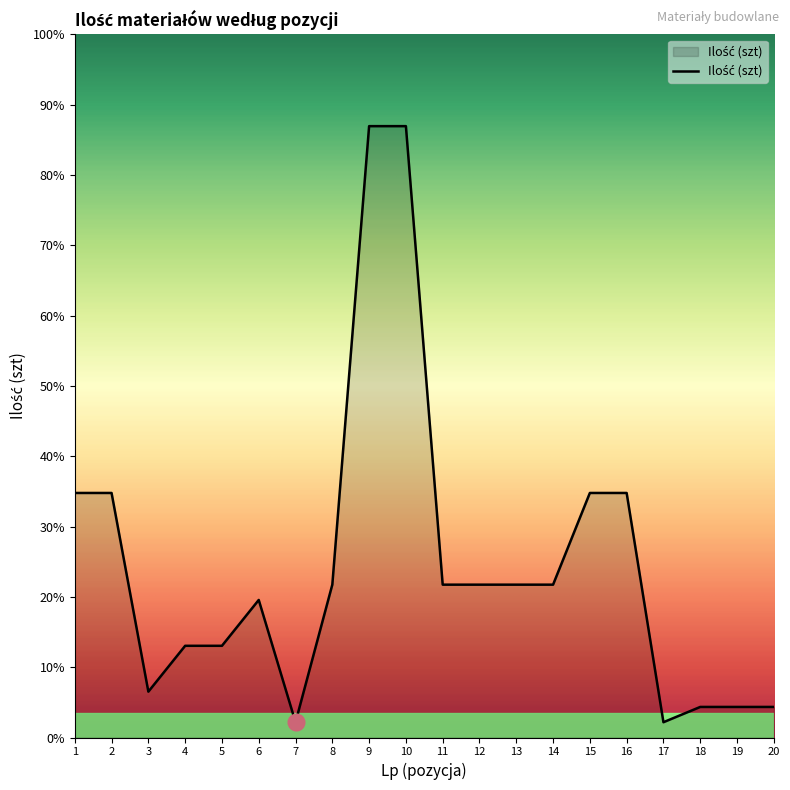

Approximately how many times larger is the value at 14 compared to 6?

1.1